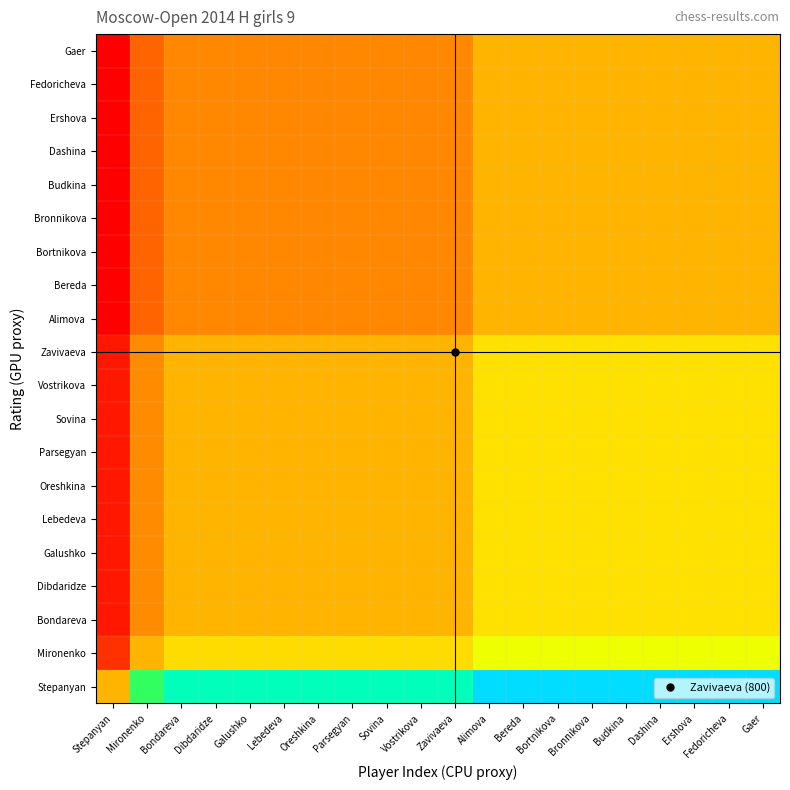

Reading right to left, transcribe all the data shown in this chart.

Stepanyan: Gaer=2.0	Fedoricheva=2.0	Ershova=2.0	Dashina=2.0	Budkina=2.0	Bronnikova=2.0	Bortnikova=2.0	Bereda=2.0	Alimova=2.0	Zavivaeva=1.8	Vostrikova=1.8	Sovina=1.8	Parsegyan=1.8	Oreshkina=1.8	Lebedeva=1.8	Galushko=1.8	Dibdaridze=1.8	Bondareva=1.8	Mironenko=1.6	Stepanyan=1.0
Mironenko: Gaer=1.3	Fedoricheva=1.3	Ershova=1.3	Dashina=1.3	Budkina=1.3	Bronnikova=1.3	Bortnikova=1.3	Bereda=1.3	Alimova=1.3	Zavivaeva=1.1	Vostrikova=1.1	Sovina=1.1	Parsegyan=1.1	Oreshkina=1.1	Lebedeva=1.1	Galushko=1.1	Dibdaridze=1.1	Bondareva=1.1	Mironenko=1.0	Stepanyan=0.6
Bondareva: Gaer=1.1	Fedoricheva=1.1	Ershova=1.1	Dashina=1.1	Budkina=1.1	Bronnikova=1.1	Bortnikova=1.1	Bereda=1.1	Alimova=1.1	Zavivaeva=1.0	Vostrikova=1.0	Sovina=1.0	Parsegyan=1.0	Oreshkina=1.0	Lebedeva=1.0	Galushko=1.0	Dibdaridze=1.0	Bondareva=1.0	Mironenko=0.9	Stepanyan=0.6
Dibdaridze: Gaer=1.1	Fedoricheva=1.1	Ershova=1.1	Dashina=1.1	Budkina=1.1	Bronnikova=1.1	Bortnikova=1.1	Bereda=1.1	Alimova=1.1	Zavivaeva=1.0	Vostrikova=1.0	Sovina=1.0	Parsegyan=1.0	Oreshkina=1.0	Lebedeva=1.0	Galushko=1.0	Dibdaridze=1.0	Bondareva=1.0	Mironenko=0.9	Stepanyan=0.6
Galushko: Gaer=1.1	Fedoricheva=1.1	Ershova=1.1	Dashina=1.1	Budkina=1.1	Bronnikova=1.1	Bortnikova=1.1	Bereda=1.1	Alimova=1.1	Zavivaeva=1.0	Vostrikova=1.0	Sovina=1.0	Parsegyan=1.0	Oreshkina=1.0	Lebedeva=1.0	Galushko=1.0	Dibdaridze=1.0	Bondareva=1.0	Mironenko=0.9	Stepanyan=0.6
Lebedeva: Gaer=1.1	Fedoricheva=1.1	Ershova=1.1	Dashina=1.1	Budkina=1.1	Bronnikova=1.1	Bortnikova=1.1	Bereda=1.1	Alimova=1.1	Zavivaeva=1.0	Vostrikova=1.0	Sovina=1.0	Parsegyan=1.0	Oreshkina=1.0	Lebedeva=1.0	Galushko=1.0	Dibdaridze=1.0	Bondareva=1.0	Mironenko=0.9	Stepanyan=0.6
Oreshkina: Gaer=1.1	Fedoricheva=1.1	Ershova=1.1	Dashina=1.1	Budkina=1.1	Bronnikova=1.1	Bortnikova=1.1	Bereda=1.1	Alimova=1.1	Zavivaeva=1.0	Vostrikova=1.0	Sovina=1.0	Parsegyan=1.0	Oreshkina=1.0	Lebedeva=1.0	Galushko=1.0	Dibdaridze=1.0	Bondareva=1.0	Mironenko=0.9	Stepanyan=0.6
Parsegyan: Gaer=1.1	Fedoricheva=1.1	Ershova=1.1	Dashina=1.1	Budkina=1.1	Bronnikova=1.1	Bortnikova=1.1	Bereda=1.1	Alimova=1.1	Zavivaeva=1.0	Vostrikova=1.0	Sovina=1.0	Parsegyan=1.0	Oreshkina=1.0	Lebedeva=1.0	Galushko=1.0	Dibdaridze=1.0	Bondareva=1.0	Mironenko=0.9	Stepanyan=0.6
Sovina: Gaer=1.1	Fedoricheva=1.1	Ershova=1.1	Dashina=1.1	Budkina=1.1	Bronnikova=1.1	Bortnikova=1.1	Bereda=1.1	Alimova=1.1	Zavivaeva=1.0	Vostrikova=1.0	Sovina=1.0	Parsegyan=1.0	Oreshkina=1.0	Lebedeva=1.0	Galushko=1.0	Dibdaridze=1.0	Bondareva=1.0	Mironenko=0.9	Stepanyan=0.6
Vostrikova: Gaer=1.1	Fedoricheva=1.1	Ershova=1.1	Dashina=1.1	Budkina=1.1	Bronnikova=1.1	Bortnikova=1.1	Bereda=1.1	Alimova=1.1	Zavivaeva=1.0	Vostrikova=1.0	Sovina=1.0	Parsegyan=1.0	Oreshkina=1.0	Lebedeva=1.0	Galushko=1.0	Dibdaridze=1.0	Bondareva=1.0	Mironenko=0.9	Stepanyan=0.6
Zavivaeva: Gaer=1.1	Fedoricheva=1.1	Ershova=1.1	Dashina=1.1	Budkina=1.1	Bronnikova=1.1	Bortnikova=1.1	Bereda=1.1	Alimova=1.1	Zavivaeva=1.0	Vostrikova=1.0	Sovina=1.0	Parsegyan=1.0	Oreshkina=1.0	Lebedeva=1.0	Galushko=1.0	Dibdaridze=1.0	Bondareva=1.0	Mironenko=0.9	Stepanyan=0.6
Alimova: Gaer=1.0	Fedoricheva=1.0	Ershova=1.0	Dashina=1.0	Budkina=1.0	Bronnikova=1.0	Bortnikova=1.0	Bereda=1.0	Alimova=1.0	Zavivaeva=0.9	Vostrikova=0.9	Sovina=0.9	Parsegyan=0.9	Oreshkina=0.9	Lebedeva=0.9	Galushko=0.9	Dibdaridze=0.9	Bondareva=0.9	Mironenko=0.8	Stepanyan=0.5
Bereda: Gaer=1.0	Fedoricheva=1.0	Ershova=1.0	Dashina=1.0	Budkina=1.0	Bronnikova=1.0	Bortnikova=1.0	Bereda=1.0	Alimova=1.0	Zavivaeva=0.9	Vostrikova=0.9	Sovina=0.9	Parsegyan=0.9	Oreshkina=0.9	Lebedeva=0.9	Galushko=0.9	Dibdaridze=0.9	Bondareva=0.9	Mironenko=0.8	Stepanyan=0.5
Bortnikova: Gaer=1.0	Fedoricheva=1.0	Ershova=1.0	Dashina=1.0	Budkina=1.0	Bronnikova=1.0	Bortnikova=1.0	Bereda=1.0	Alimova=1.0	Zavivaeva=0.9	Vostrikova=0.9	Sovina=0.9	Parsegyan=0.9	Oreshkina=0.9	Lebedeva=0.9	Galushko=0.9	Dibdaridze=0.9	Bondareva=0.9	Mironenko=0.8	Stepanyan=0.5
Bronnikova: Gaer=1.0	Fedoricheva=1.0	Ershova=1.0	Dashina=1.0	Budkina=1.0	Bronnikova=1.0	Bortnikova=1.0	Bereda=1.0	Alimova=1.0	Zavivaeva=0.9	Vostrikova=0.9	Sovina=0.9	Parsegyan=0.9	Oreshkina=0.9	Lebedeva=0.9	Galushko=0.9	Dibdaridze=0.9	Bondareva=0.9	Mironenko=0.8	Stepanyan=0.5
Budkina: Gaer=1.0	Fedoricheva=1.0	Ershova=1.0	Dashina=1.0	Budkina=1.0	Bronnikova=1.0	Bortnikova=1.0	Bereda=1.0	Alimova=1.0	Zavivaeva=0.9	Vostrikova=0.9	Sovina=0.9	Parsegyan=0.9	Oreshkina=0.9	Lebedeva=0.9	Galushko=0.9	Dibdaridze=0.9	Bondareva=0.9	Mironenko=0.8	Stepanyan=0.5
Dashina: Gaer=1.0	Fedoricheva=1.0	Ershova=1.0	Dashina=1.0	Budkina=1.0	Bronnikova=1.0	Bortnikova=1.0	Bereda=1.0	Alimova=1.0	Zavivaeva=0.9	Vostrikova=0.9	Sovina=0.9	Parsegyan=0.9	Oreshkina=0.9	Lebedeva=0.9	Galushko=0.9	Dibdaridze=0.9	Bondareva=0.9	Mironenko=0.8	Stepanyan=0.5
Ershova: Gaer=1.0	Fedoricheva=1.0	Ershova=1.0	Dashina=1.0	Budkina=1.0	Bronnikova=1.0	Bortnikova=1.0	Bereda=1.0	Alimova=1.0	Zavivaeva=0.9	Vostrikova=0.9	Sovina=0.9	Parsegyan=0.9	Oreshkina=0.9	Lebedeva=0.9	Galushko=0.9	Dibdaridze=0.9	Bondareva=0.9	Mironenko=0.8	Stepanyan=0.5
Fedoricheva: Gaer=1.0	Fedoricheva=1.0	Ershova=1.0	Dashina=1.0	Budkina=1.0	Bronnikova=1.0	Bortnikova=1.0	Bereda=1.0	Alimova=1.0	Zavivaeva=0.9	Vostrikova=0.9	Sovina=0.9	Parsegyan=0.9	Oreshkina=0.9	Lebedeva=0.9	Galushko=0.9	Dibdaridze=0.9	Bondareva=0.9	Mironenko=0.8	Stepanyan=0.5
Gaer: Gaer=1.0	Fedoricheva=1.0	Ershova=1.0	Dashina=1.0	Budkina=1.0	Bronnikova=1.0	Bortnikova=1.0	Bereda=1.0	Alimova=1.0	Zavivaeva=0.9	Vostrikova=0.9	Sovina=0.9	Parsegyan=0.9	Oreshkina=0.9	Lebedeva=0.9	Galushko=0.9	Dibdaridze=0.9	Bondareva=0.9	Mironenko=0.8	Stepanyan=0.5